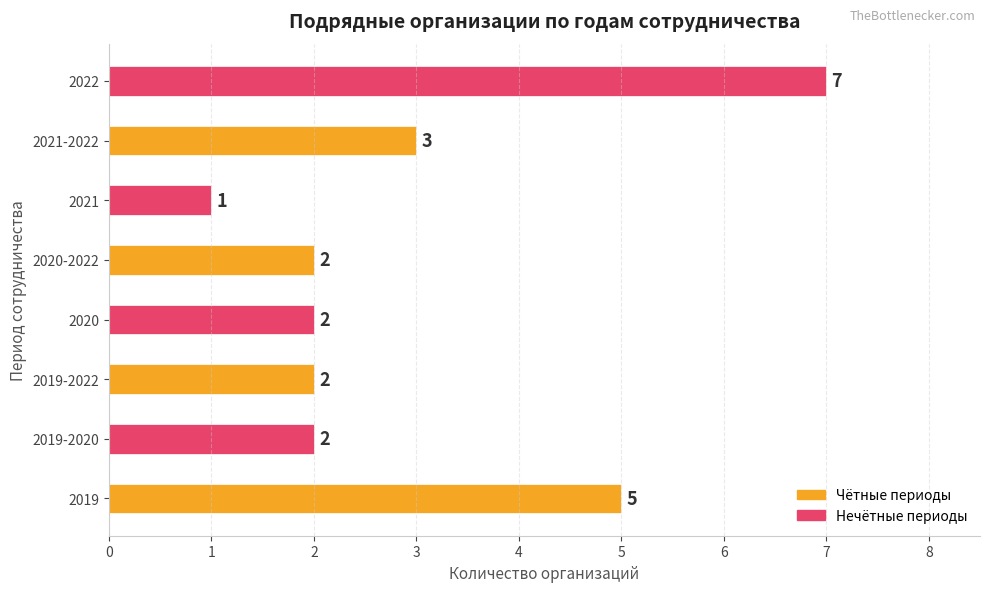

What is the sum of all values?

24